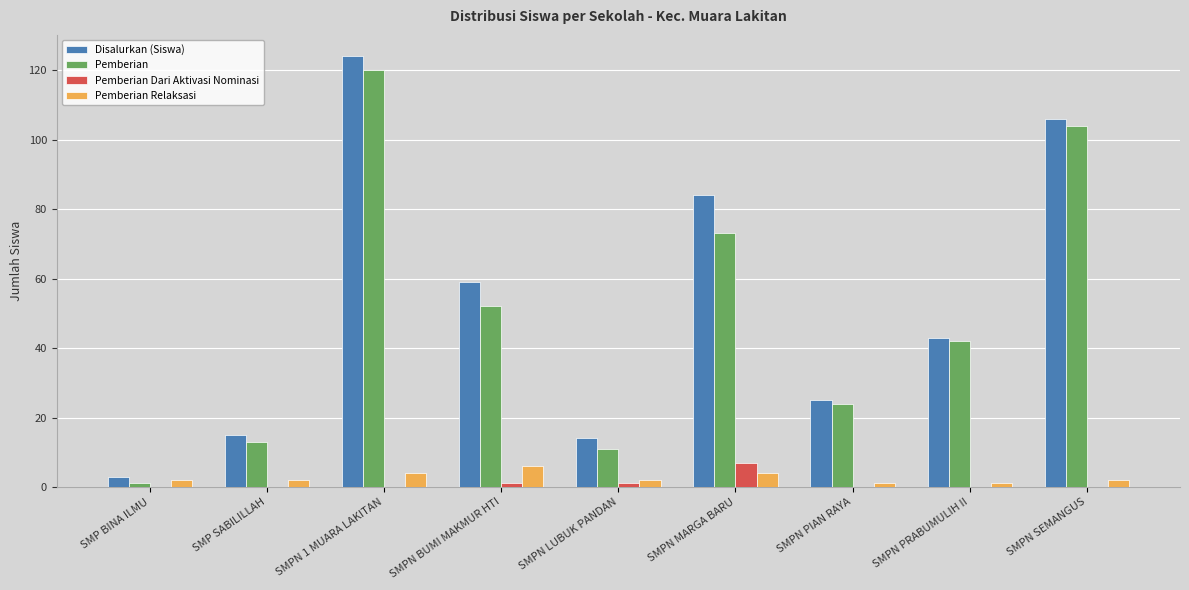

What is the difference between the Pemberian Dari Aktivasi Nominasi values at SMPN PIAN RAYA and SMPN BUMI MAKMUR HTI?

1